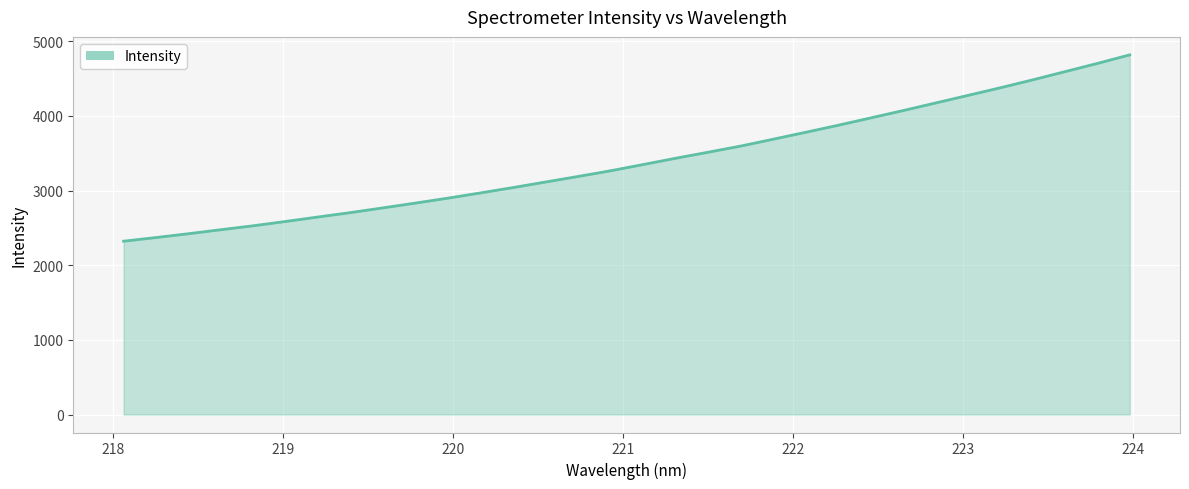

What is the maximum value shown in the chart?

4817.0